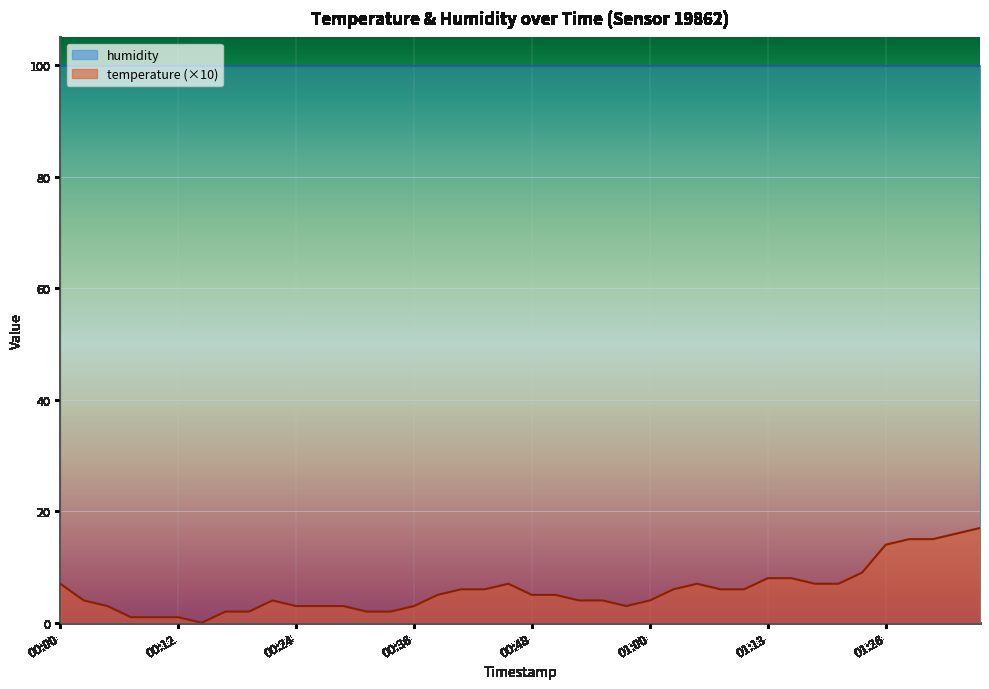

What position from the left is 2022-12-20T01:23:46?

35